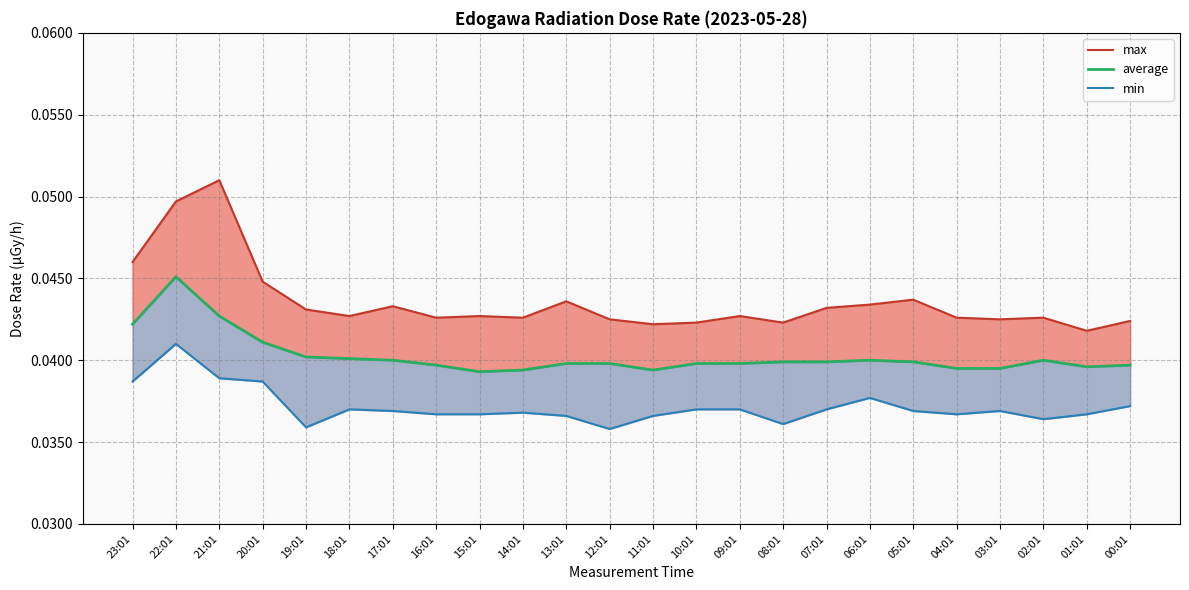

How many lines are shown in the chart?

3